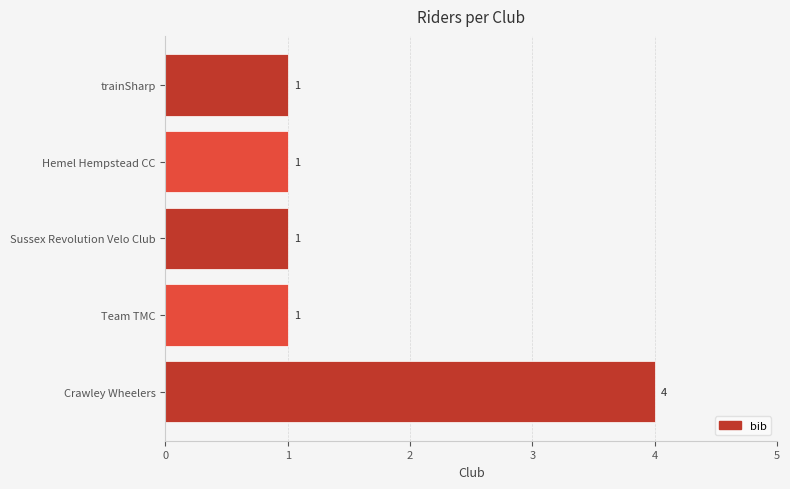

What is the change in value from Crawley Wheelers to Team TMC?

-3